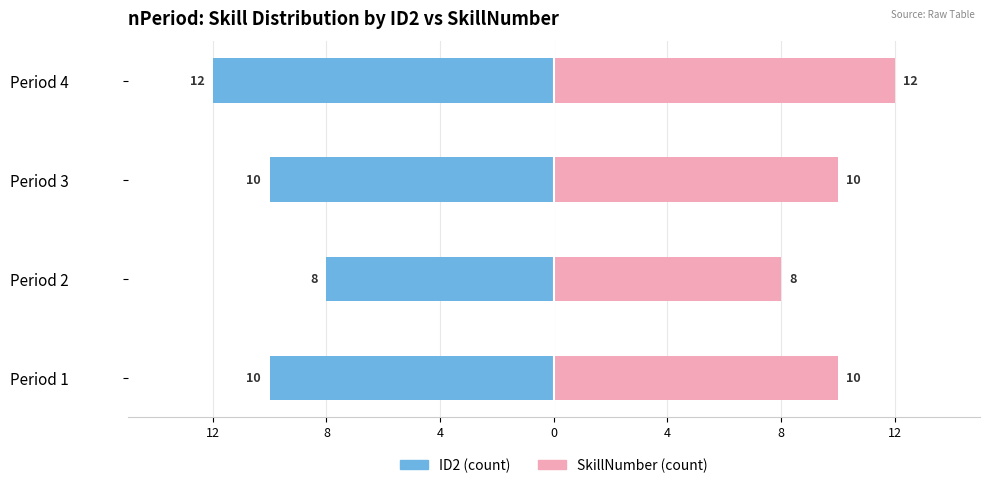

How many ID2 values are between -10 and -8?

3